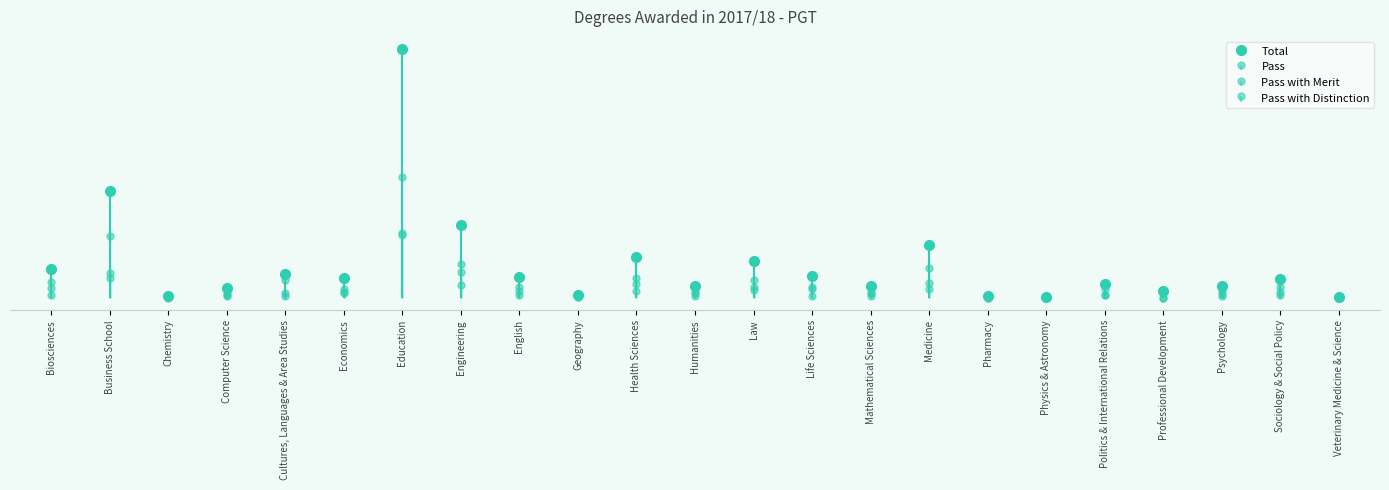

What is the approximate value of Pass with Distinction at Business School?

135.5